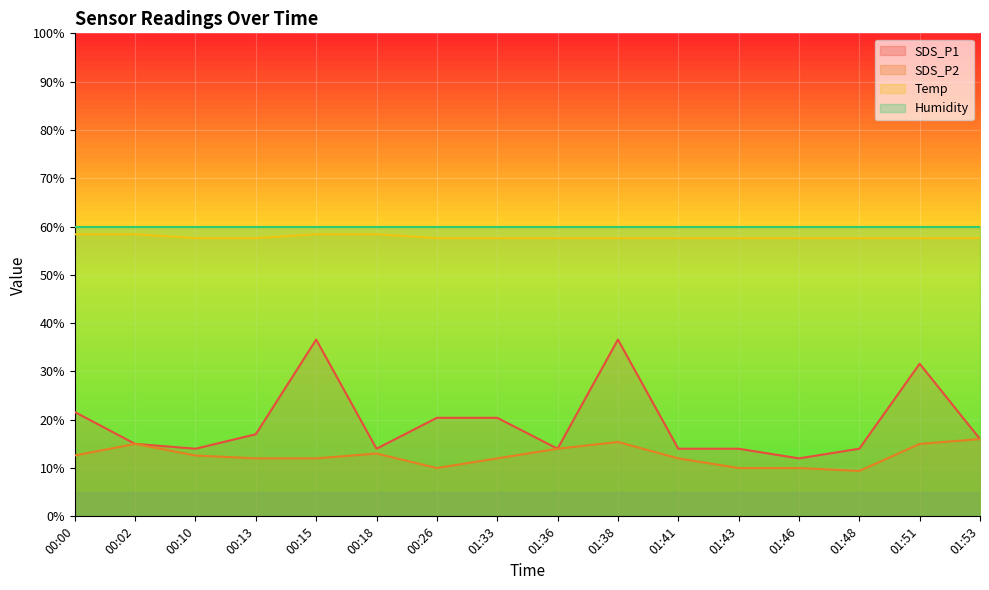

What is the highest value of the SDS_P1 series?

36.6